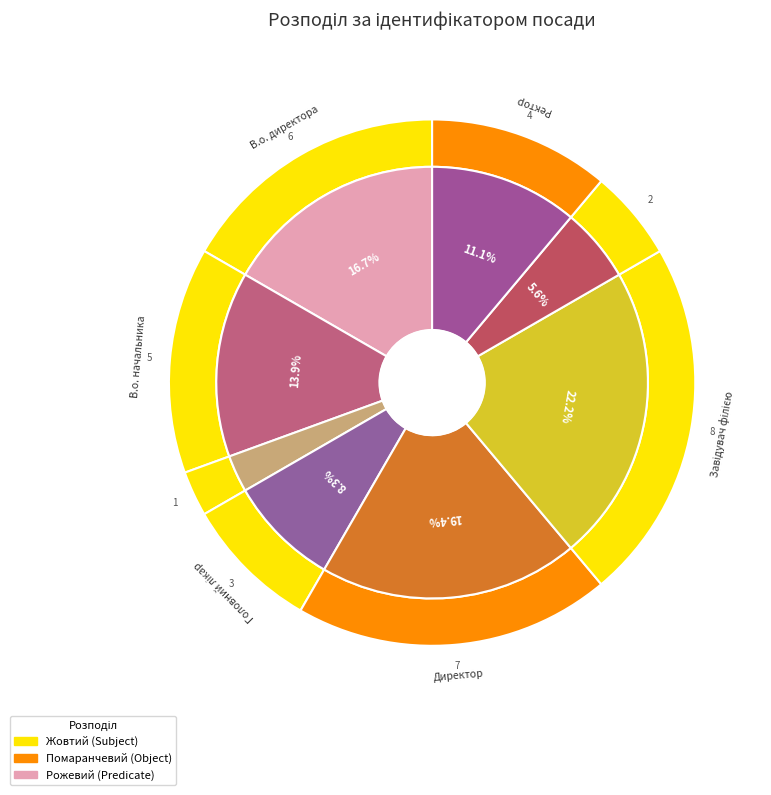

Is Генеральний директор the majority of the pie?

No